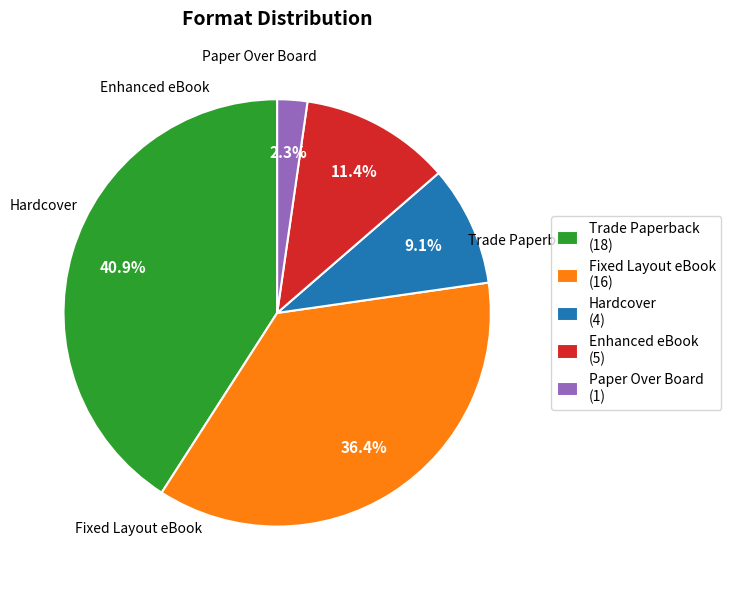

To the nearest percent, what portion does Enhanced eBook represent?

11%